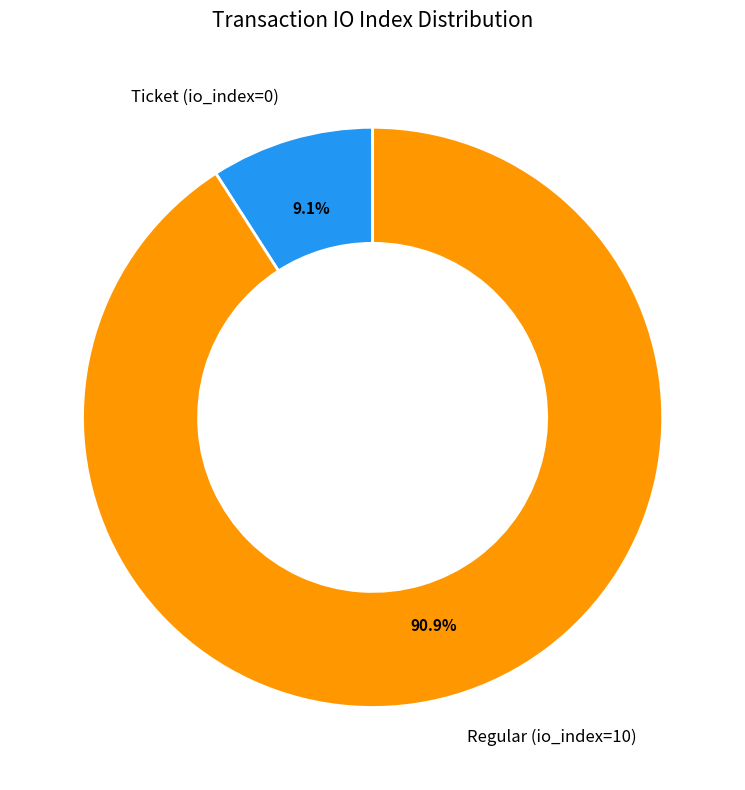

Does any single category account for the majority?

Yes